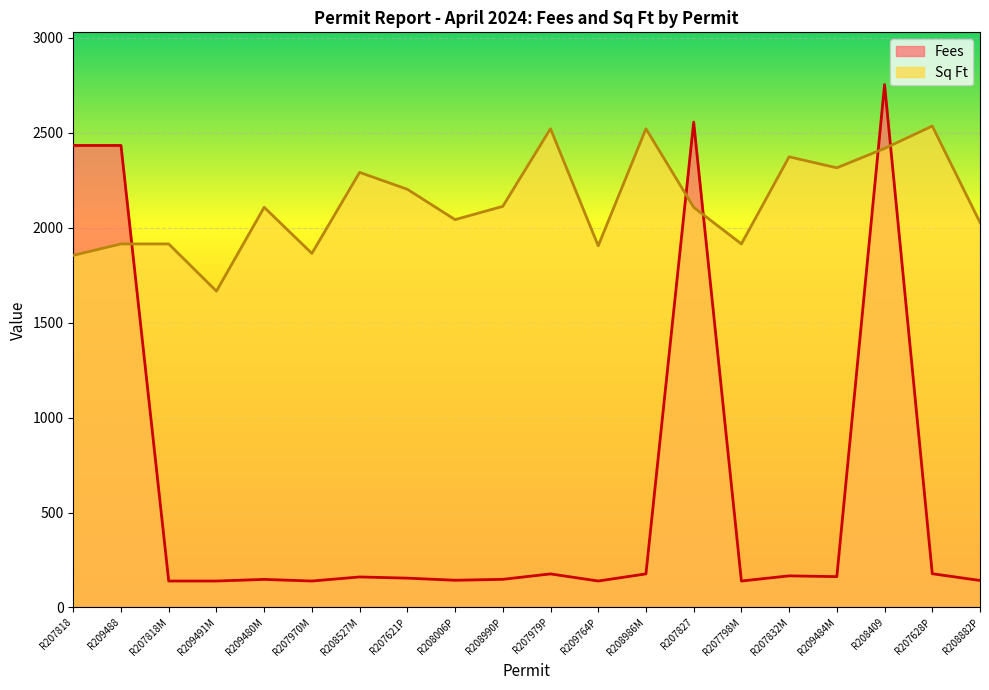

Is the value of Sq Ft at R209480M greater than the value of Fees at R208882P?

Yes